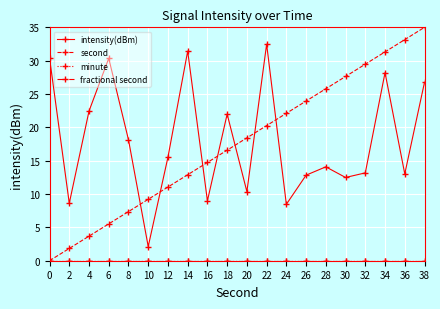

Between 20 and 30, which is larger?

30